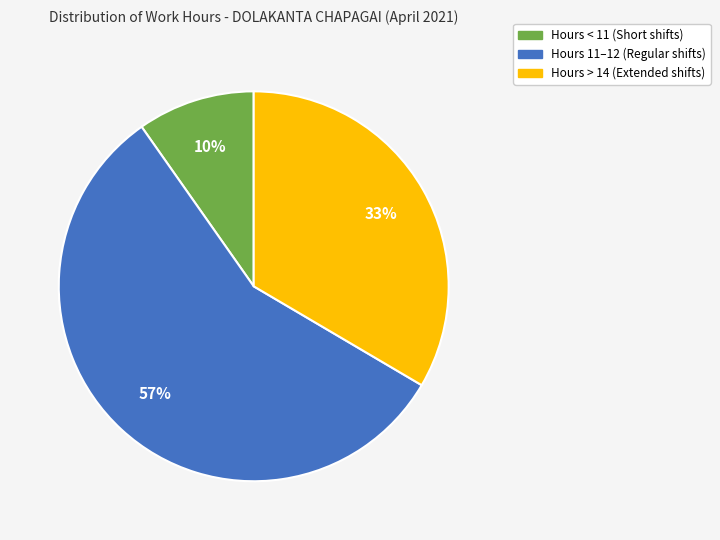

How many slices are in this pie chart?

3